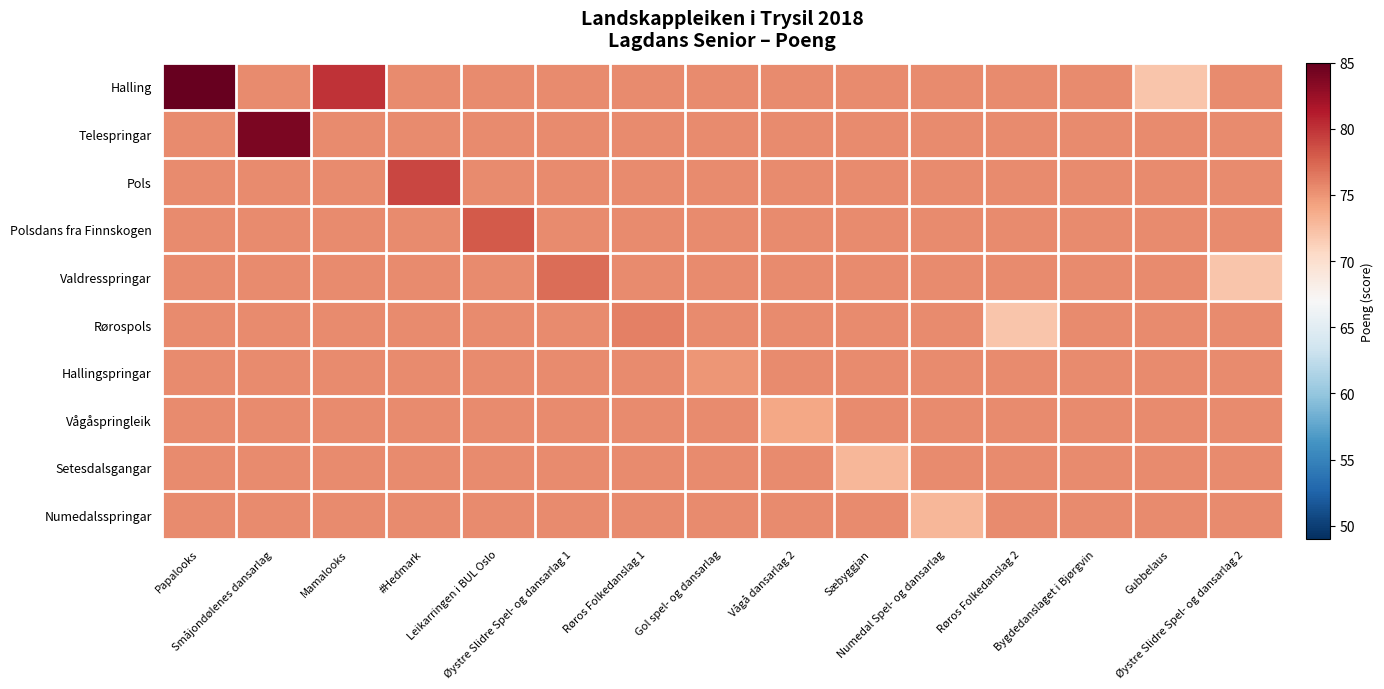

What is the total value across all series at #Hedmark?

758.5